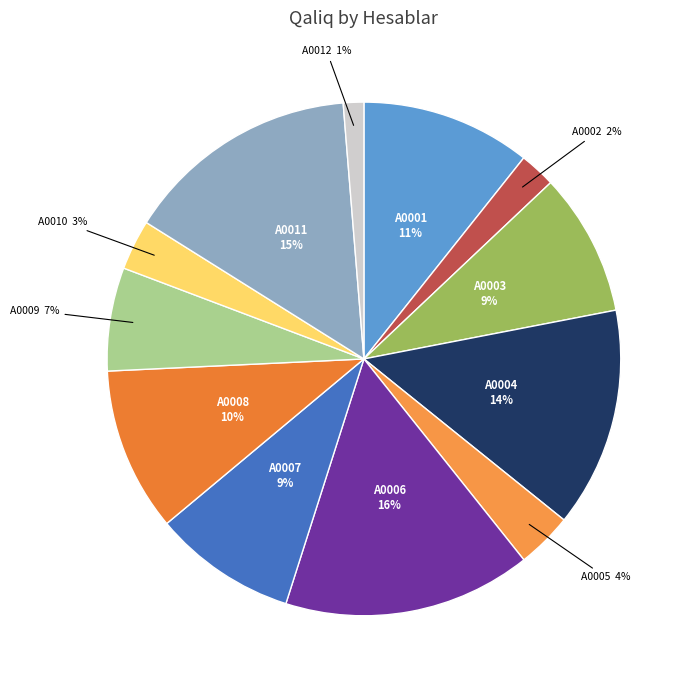

To the nearest percent, what portion does A0006 represent?

16%